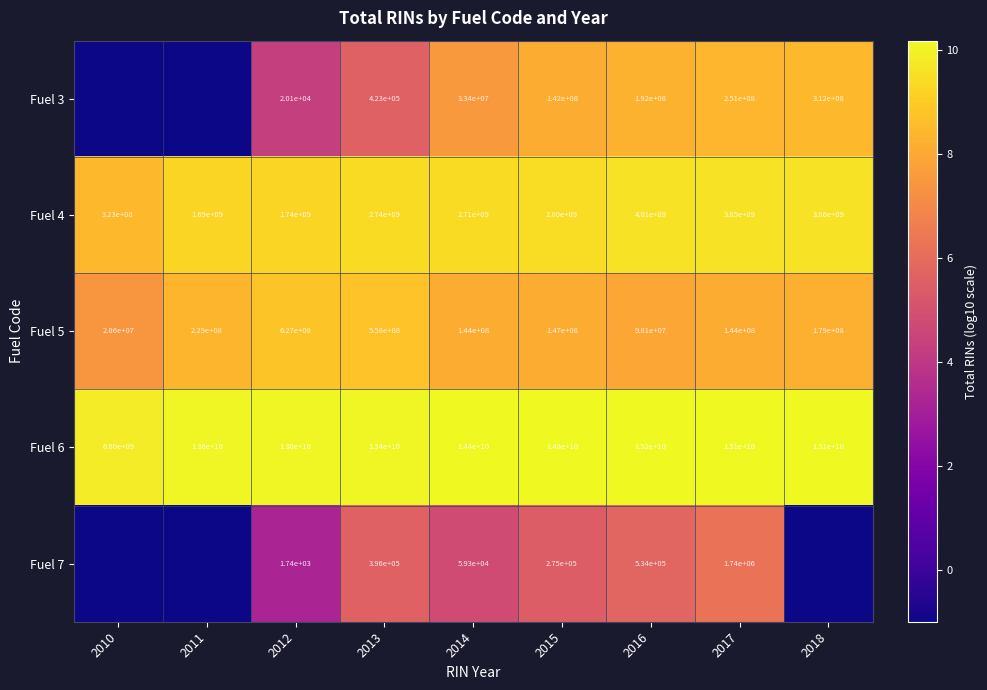

Between 2013 and 2017, which series saw the biggest shift?

Fuel 6